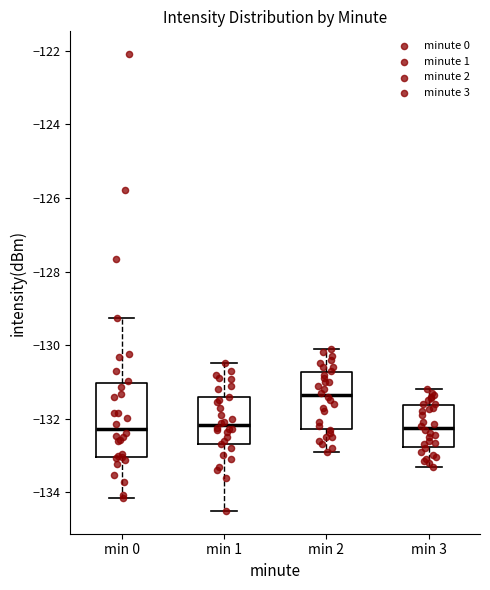

Comparing the boxes themselves (not the whiskers), which one is the tallest?

min 0